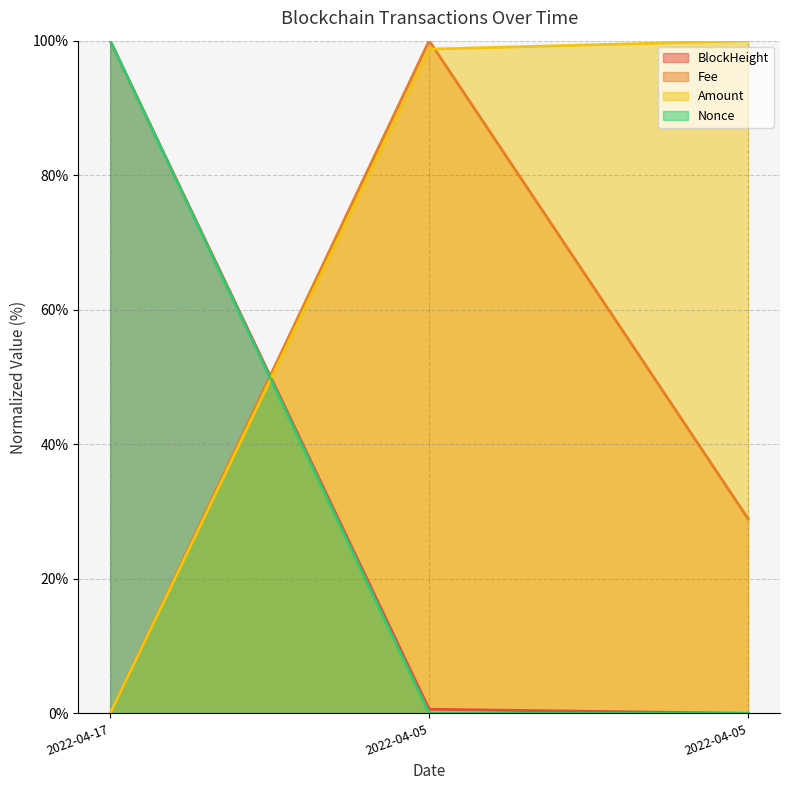

Does the chart display data point markers on the line(s)?

No